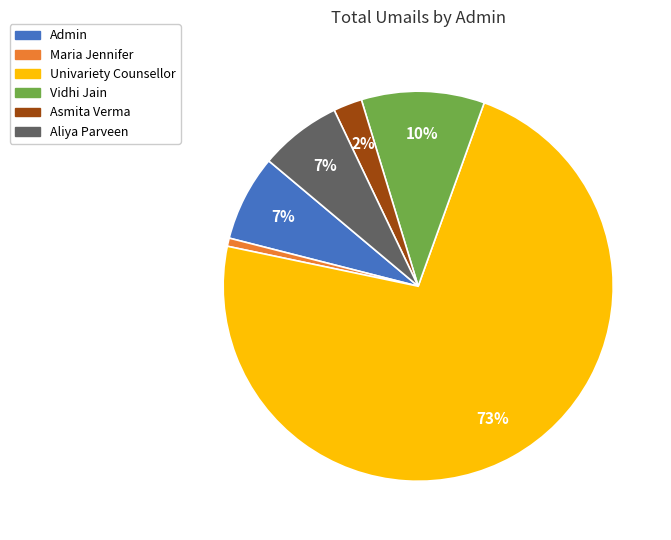

True or false: Maria Jennifer accounts for 11% of the total.

False